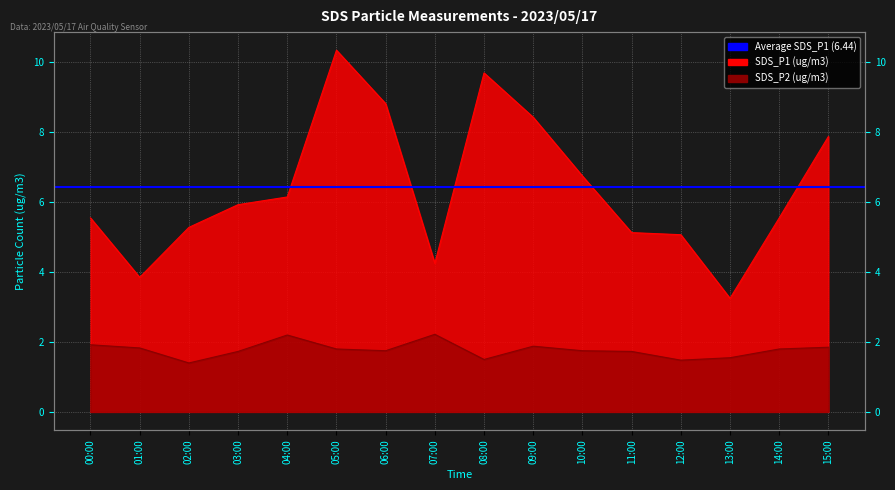

Count the number of data series in this chart.

2